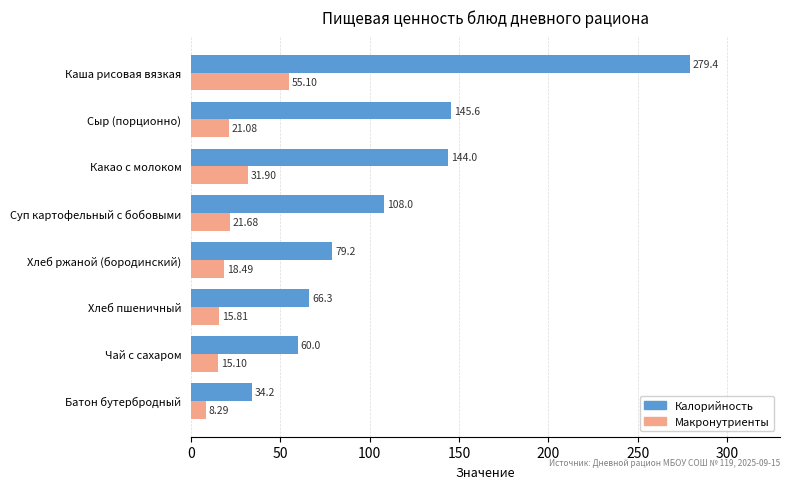

At which category does the chart reach its peak across all series?

Каша рисовая вязкая